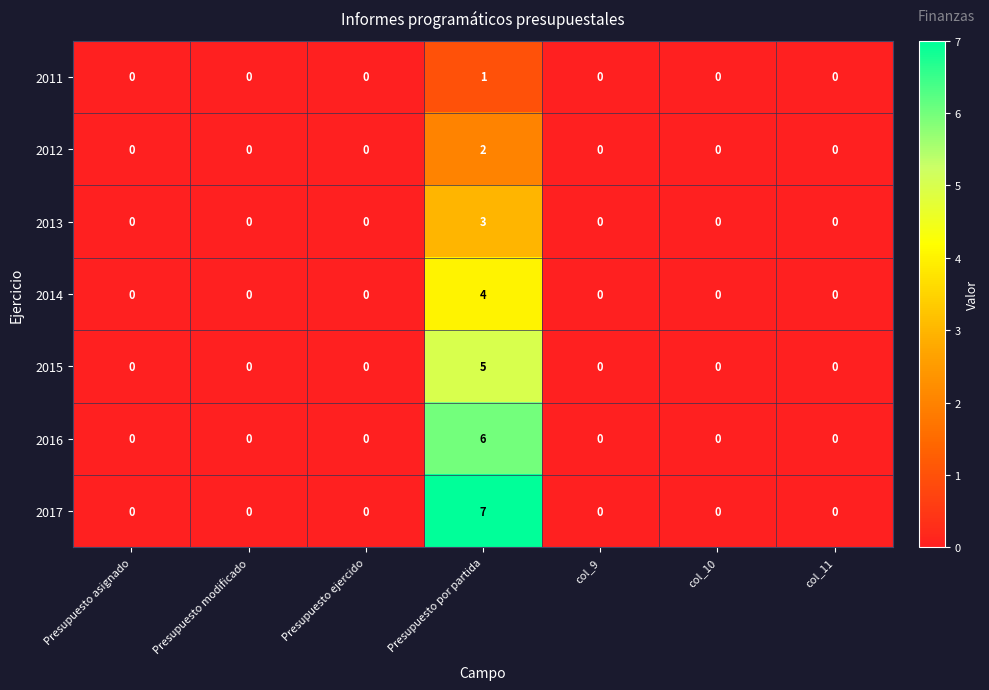

List the series in order of their overall mean, highest first.

2017, 2016, 2015, 2014, 2013, 2012, 2011